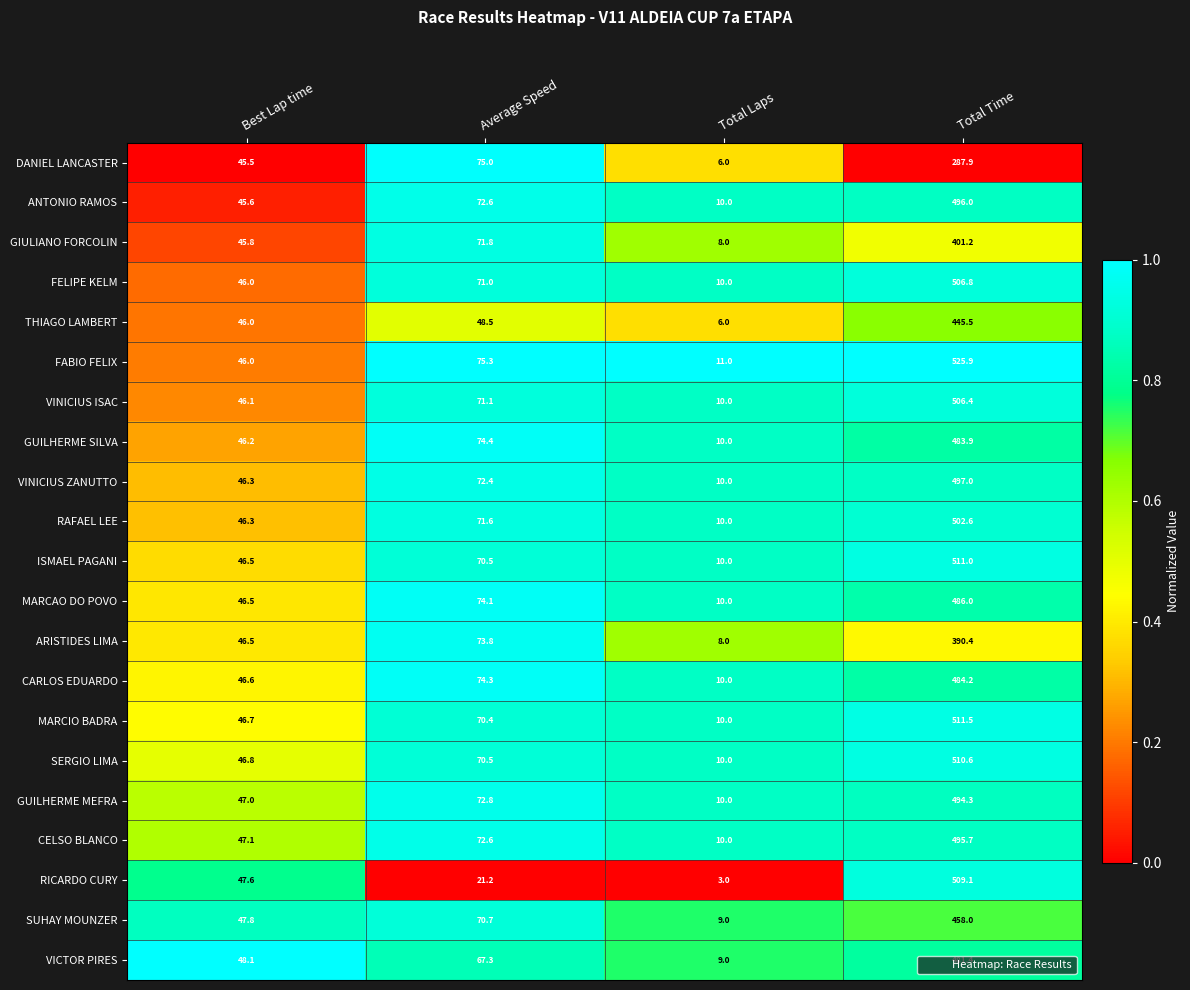

What is the sum of all FELIPE KELM values?

633.8